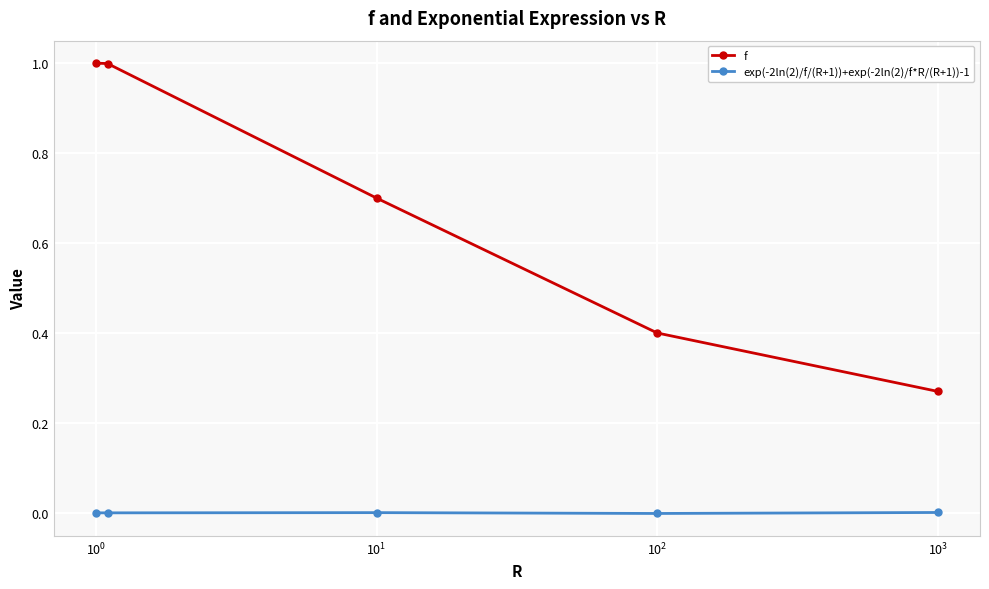

What is the average value of the f series?

0.7